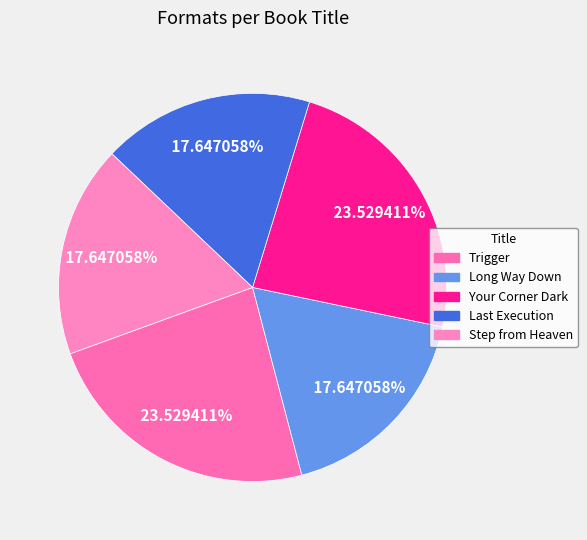

How many segments does this pie chart have?

5